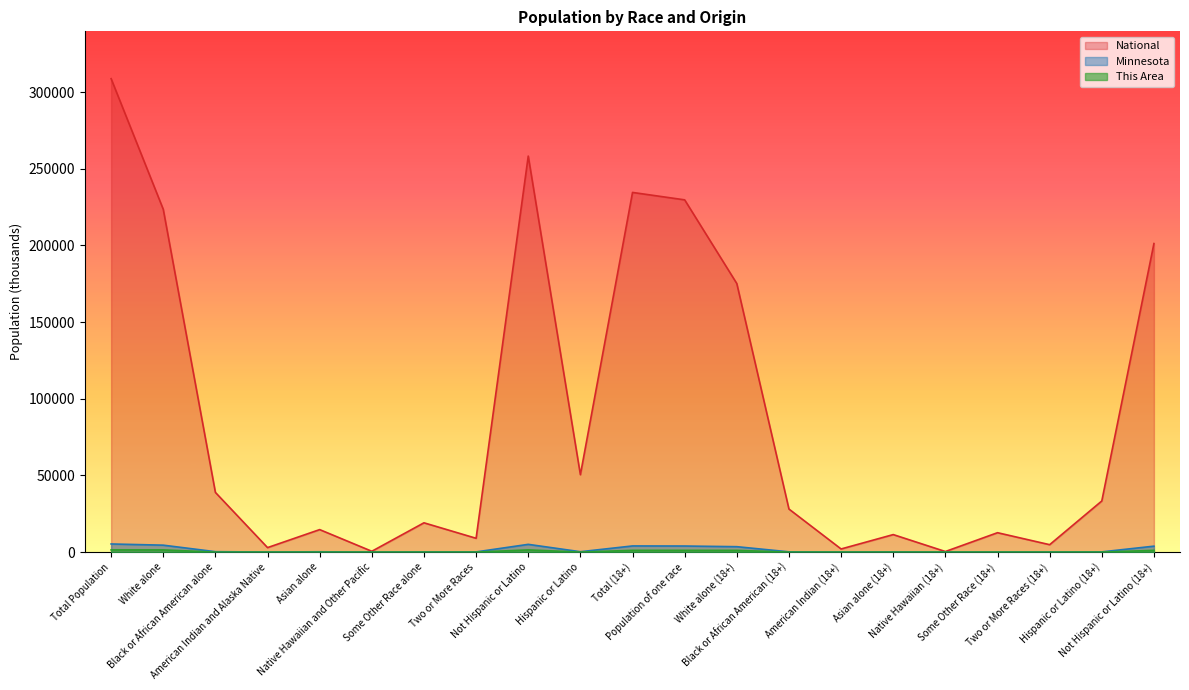

What is the average value of the This Area series?

424.2